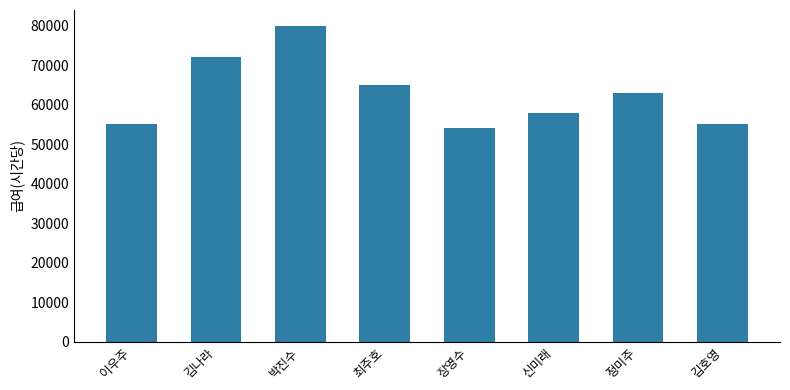

What is the greatest value displayed?

80000